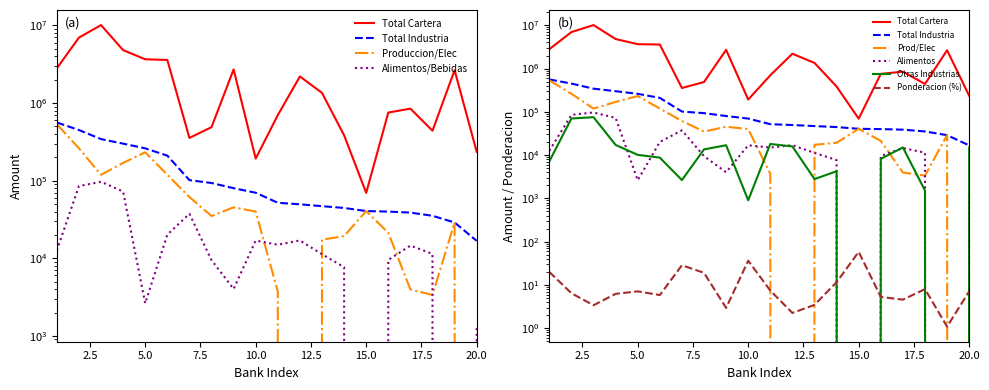

Where does the TOTAL INDUSTRIA series first go above 69838?

1